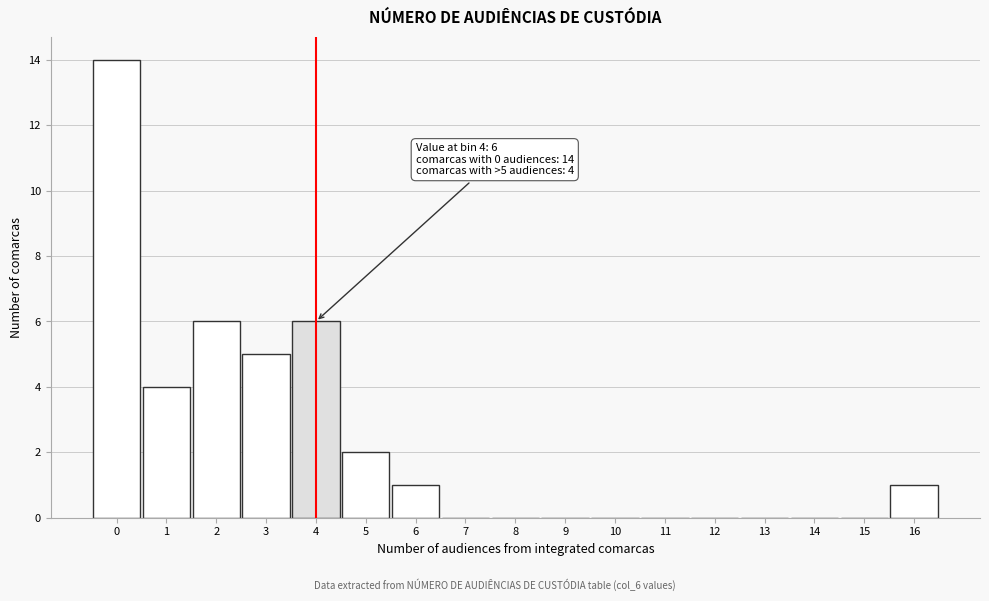

Reading right to left, extract all data points from this chart.

16=1	15=0	14=0	13=0	12=0	11=0	10=0	9=0	8=0	7=0	6=1	5=2	4=6	3=5	2=6	1=4	0=14